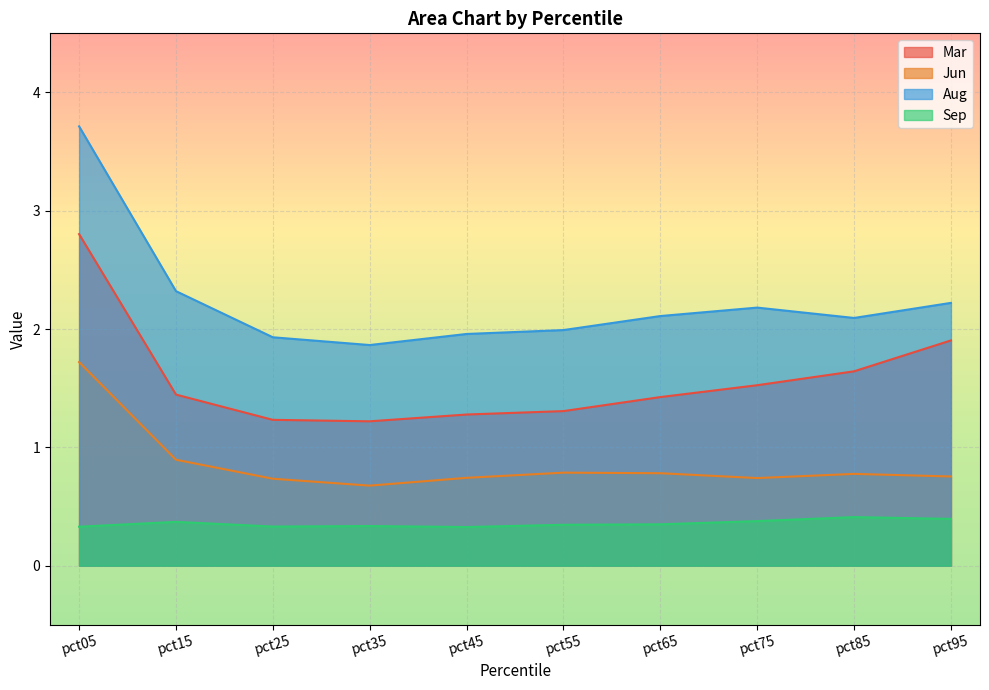

Between pct75 and pct05, which is larger?

pct05